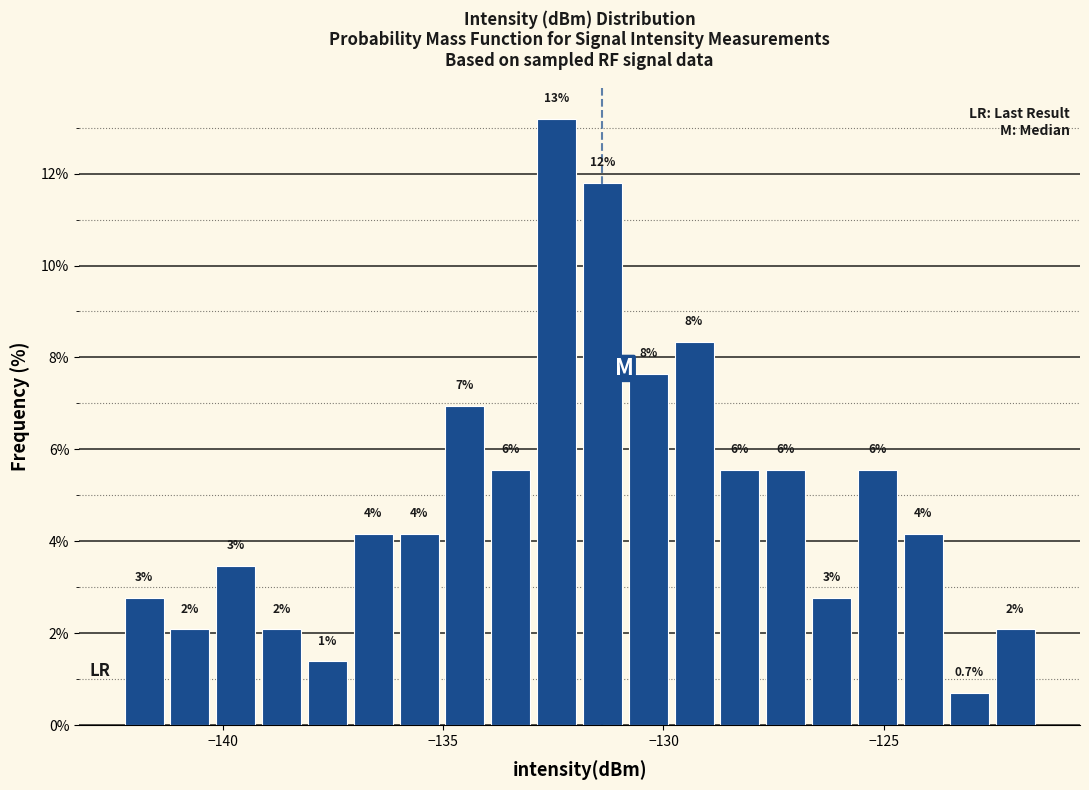

Around what value on the x-axis is the tallest bar? Give the approximate position of its centre, as read against the axis.

-132.5